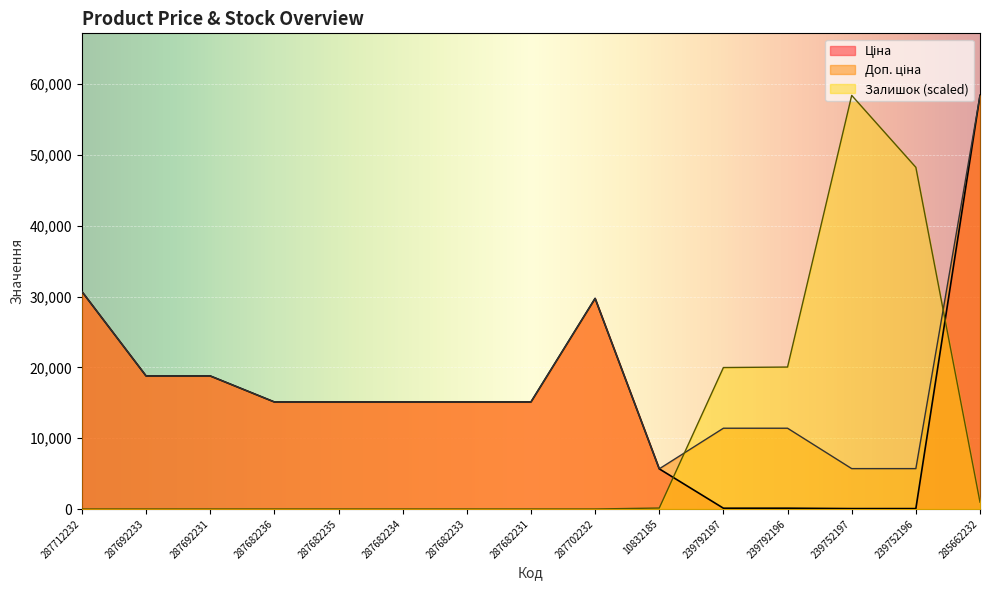

What is the average value of the Доп. ціна series?

18132.6